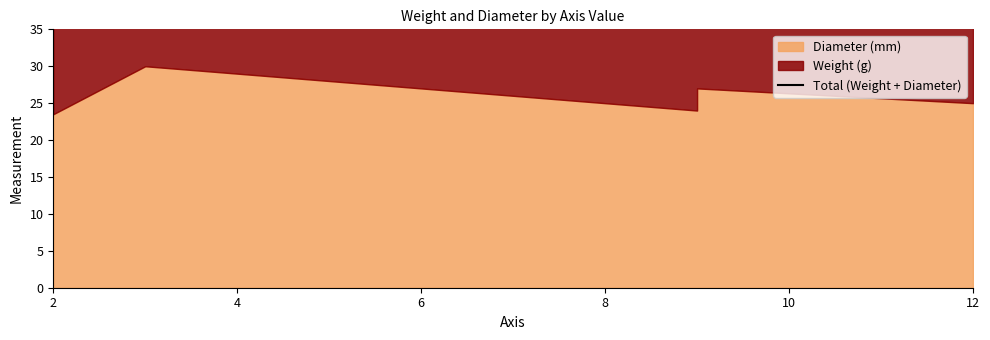

Where is the data nearest to the value 39?

12